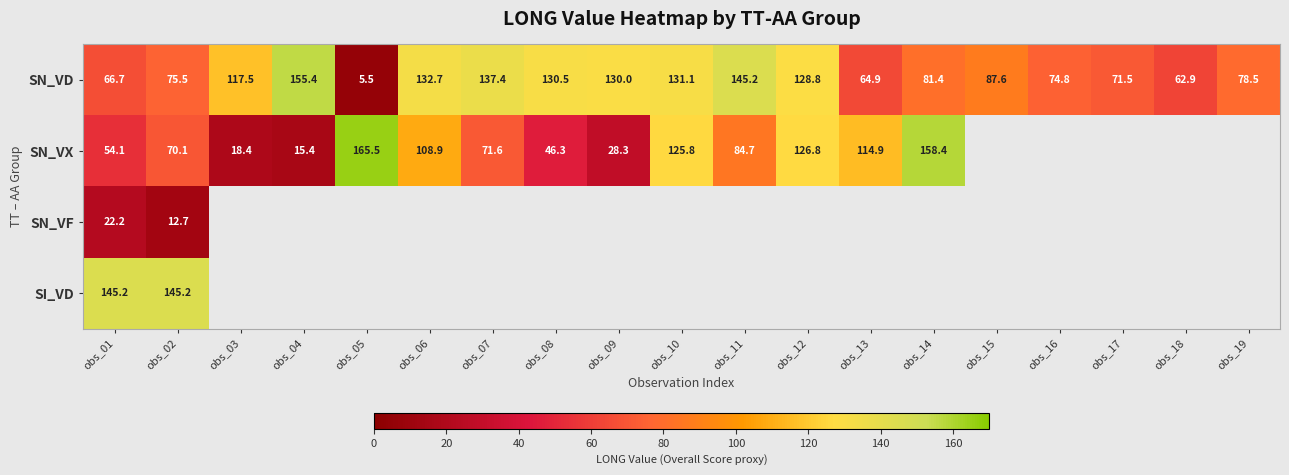

Is it true that SN_VD equals 205.1 at obs_04?

False